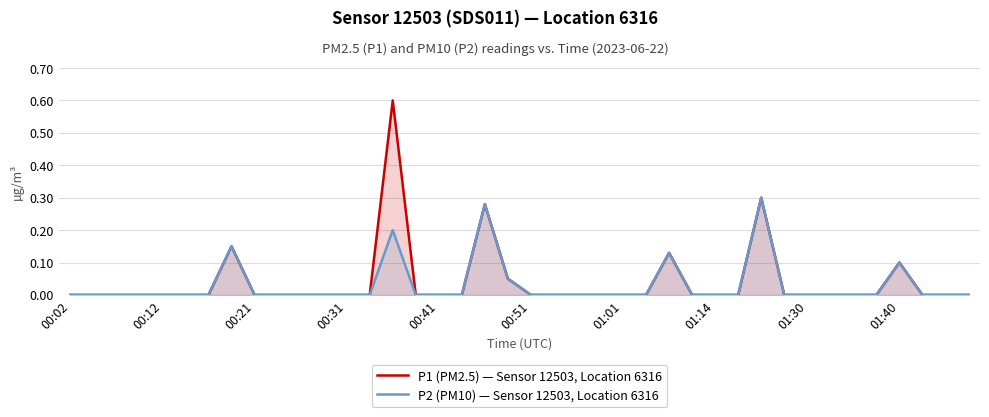

What is the total value across all series at 01:40?

0.2